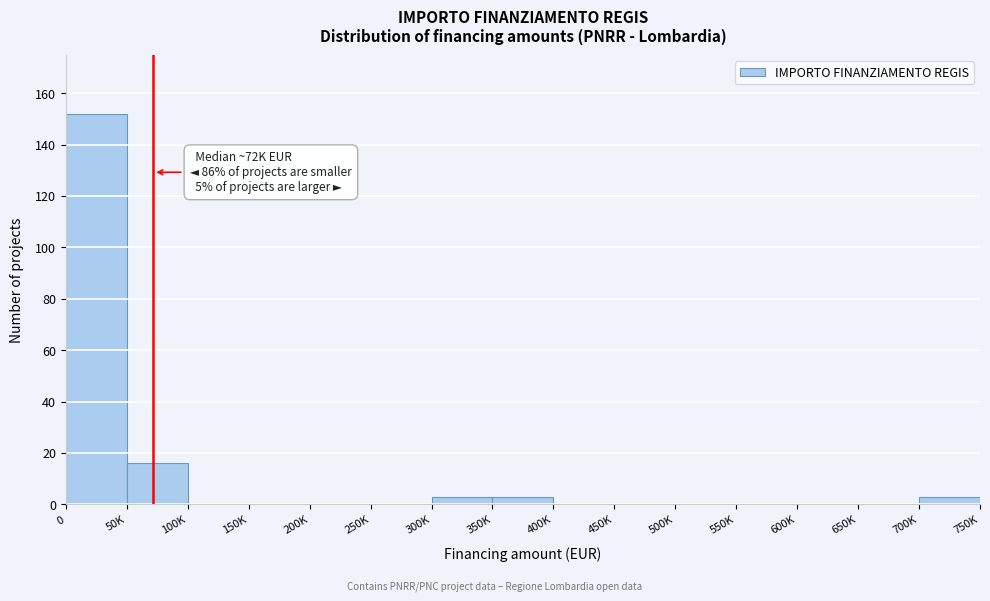

Reading right to left, what are all the values shown in this chart?

700K=3	650K=0	600K=0	550K=0	500K=0	450K=0	400K=0	350K=3	300K=3	250K=0	200K=0	150K=0	100K=0	50K=16	0=152